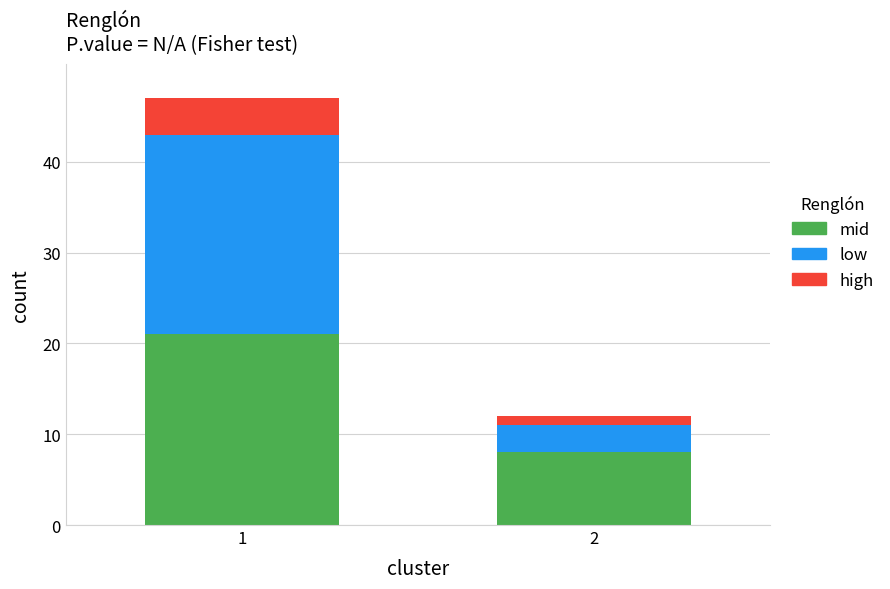

True or false: mid has a value of 8 at 2.

True